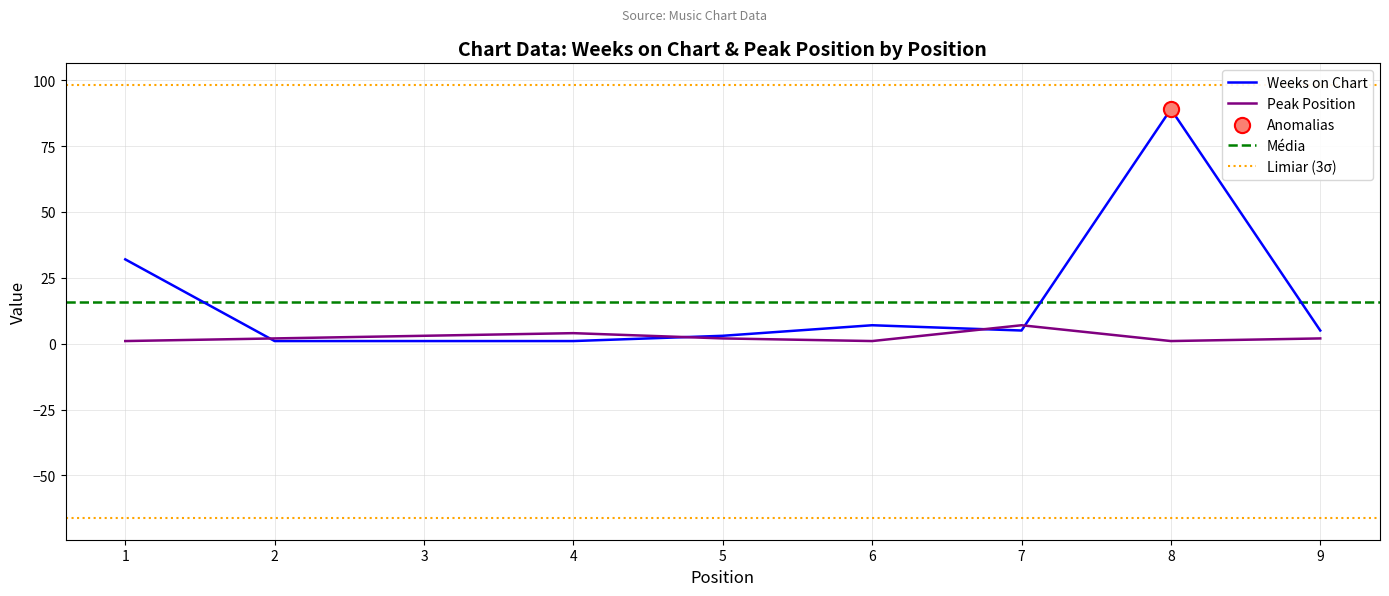

What are all the series names shown in the legend?

Weeks on Chart, Peak Position